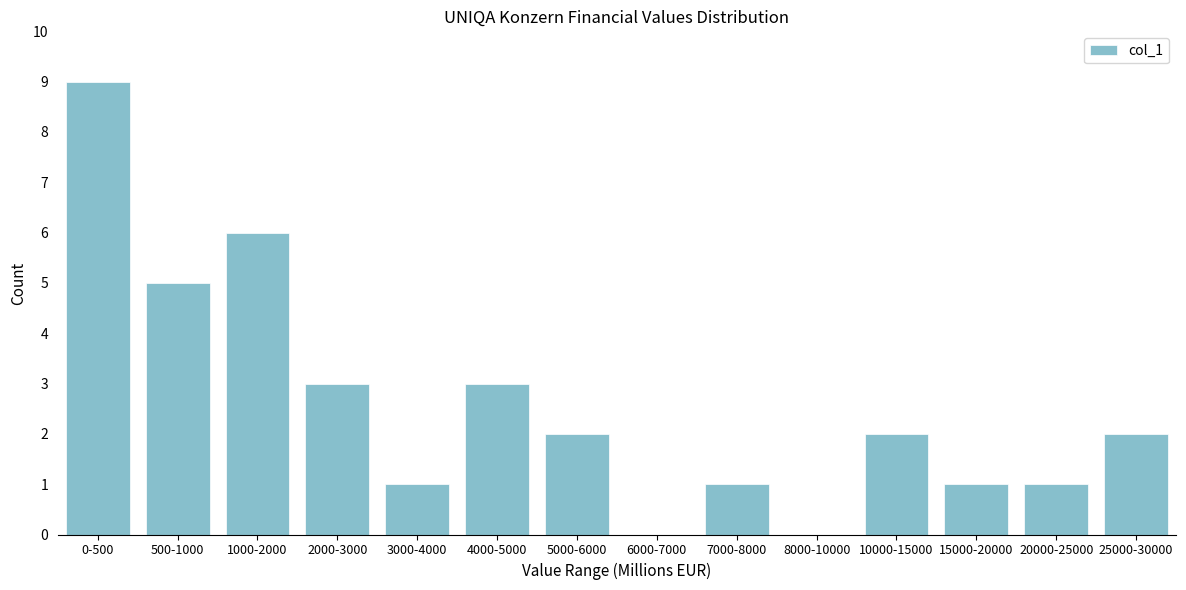

Reading left to right, extract all data points from this chart.

0-500=9	500-1000=5	1000-2000=6	2000-3000=3	3000-4000=1	4000-5000=3	5000-6000=2	6000-7000=0	7000-8000=1	8000-10000=0	10000-15000=2	15000-20000=1	20000-25000=1	25000-30000=2